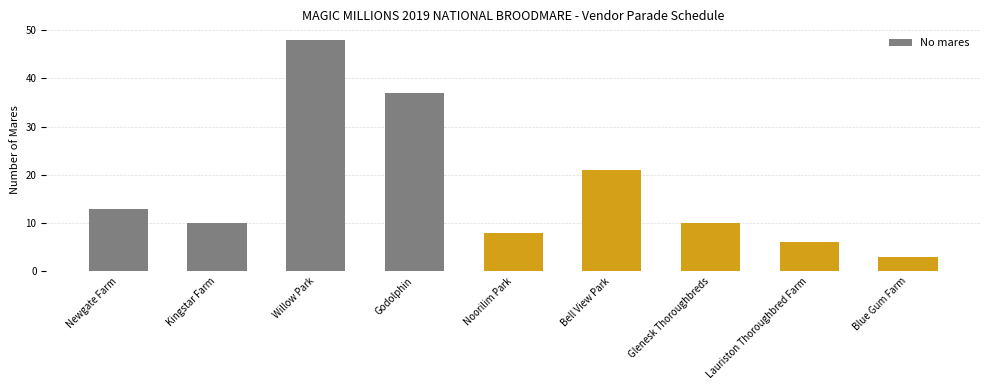

What is the label of the 8th bar from the left?

Lauriston Thoroughbred Farm